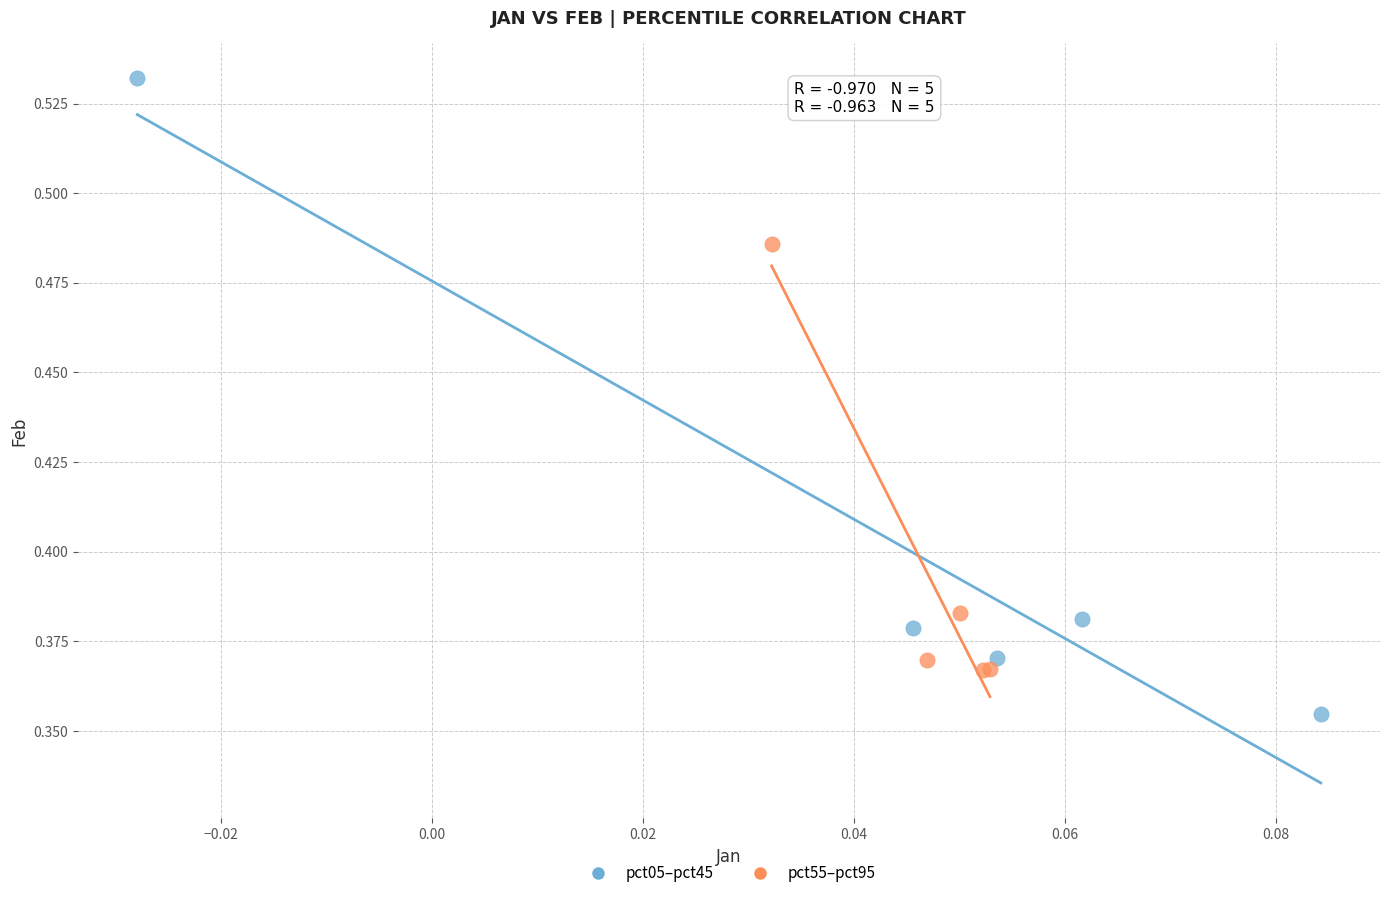

Which series contains the lowest Y value?

pct05–pct45